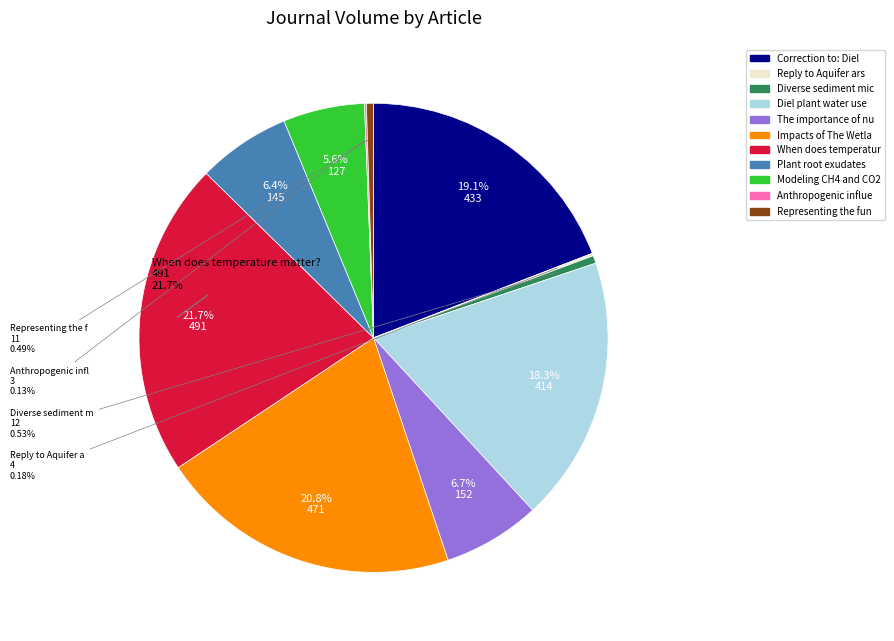

Which slice is the largest?

When does temperature matter?